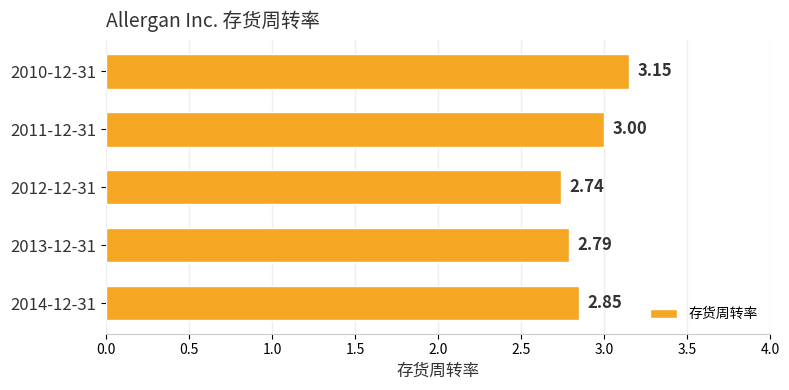

List the labels in order of value, smallest first.

2012-12-31, 2013-12-31, 2014-12-31, 2011-12-31, 2010-12-31